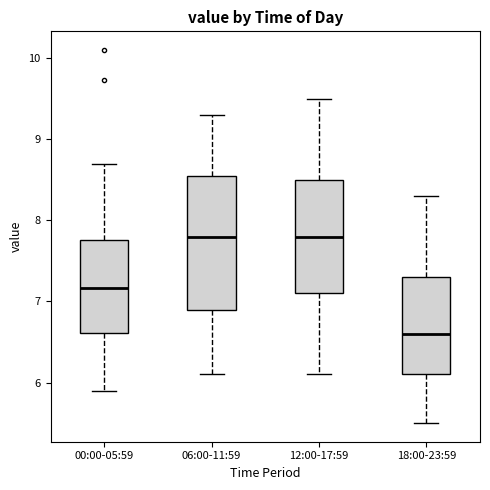

Reading left to right, transcribe this box plot: for each box, give where its median line is, the range the box spans, and where its two whiskers end, as read against the y-axis. The values are not printed on the chart, so give them approximately, as read against the axis.

00:00-05:59: median 7.2, box 6.6 to 7.8, whiskers 5.9 to 8.7
06:00-11:59: median 7.8, box 6.9 to 8.6, whiskers 6.1 to 9.3
12:00-17:59: median 7.8, box 7.1 to 8.5, whiskers 6.1 to 9.5
18:00-23:59: median 6.6, box 6.1 to 7.3, whiskers 5.5 to 8.3